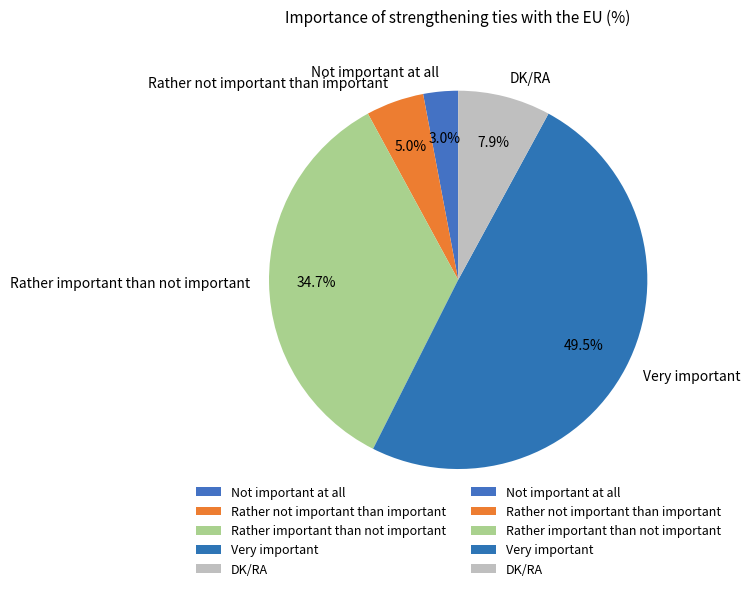

What is the smallest slice in the pie chart?

Not important at all